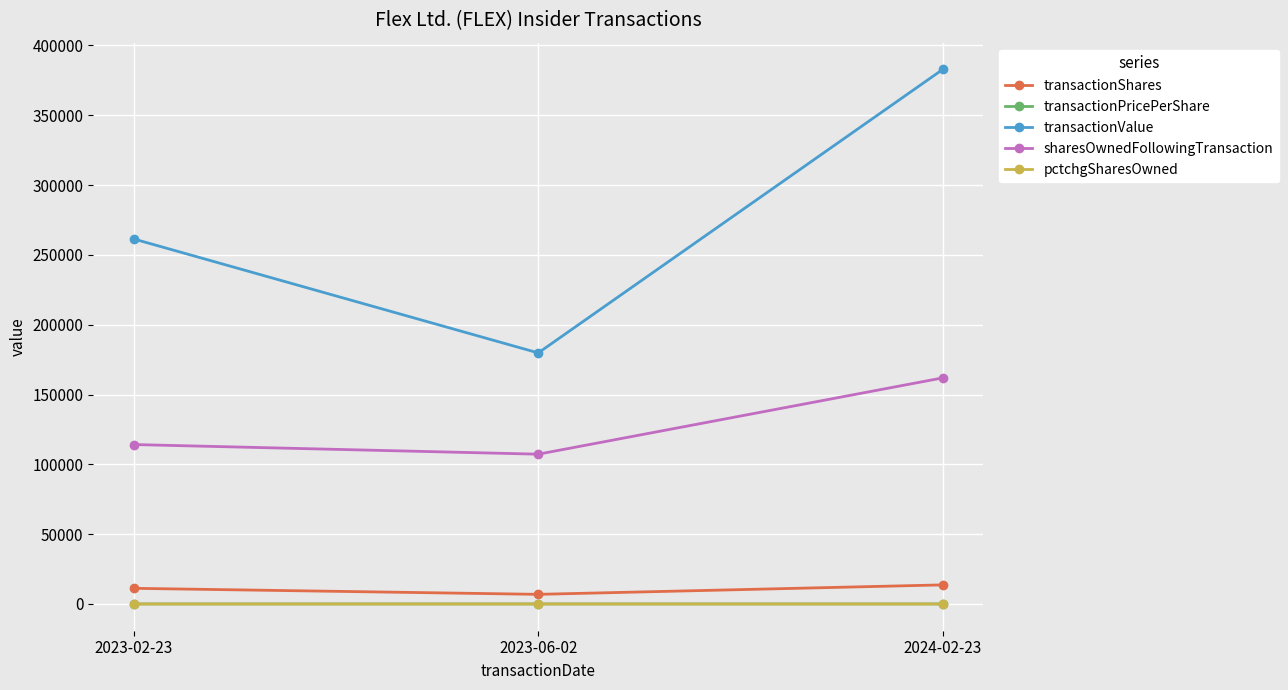

Rank the categories by transactionValue value from lowest to highest.

2023-06-02, 2023-02-23, 2024-02-23